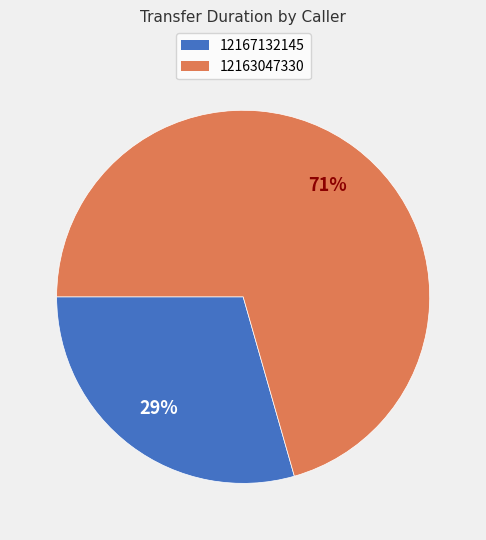

Count the number of slices in the pie.

2